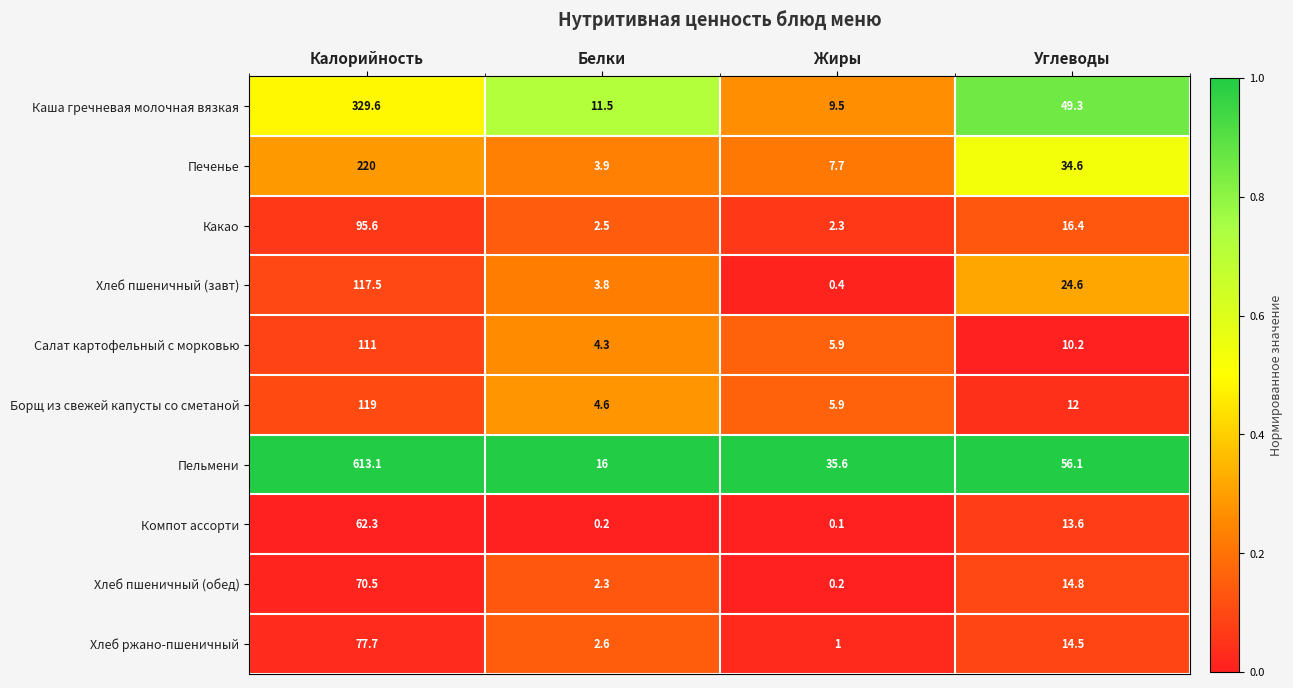

What is the spread (max minus min) of values at Калорийность?

550.8